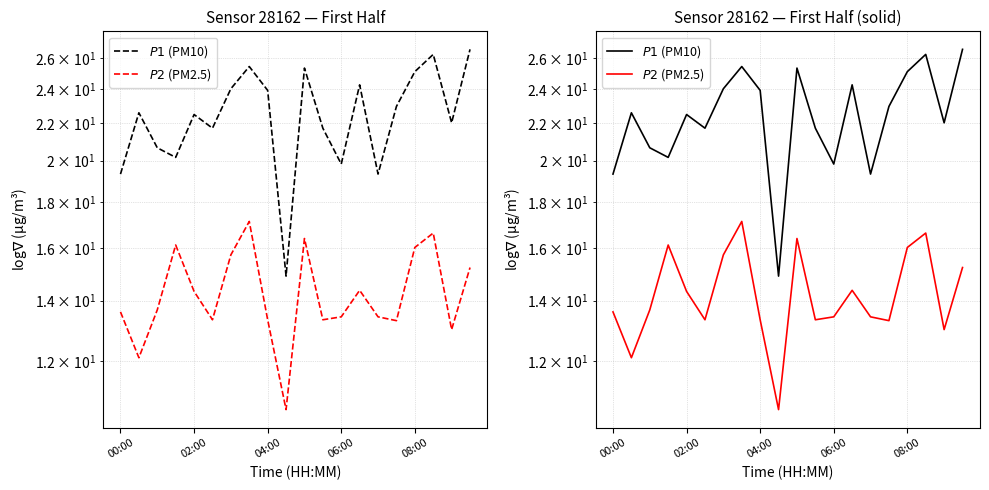

What is the maximum value shown in the chart?

26.6